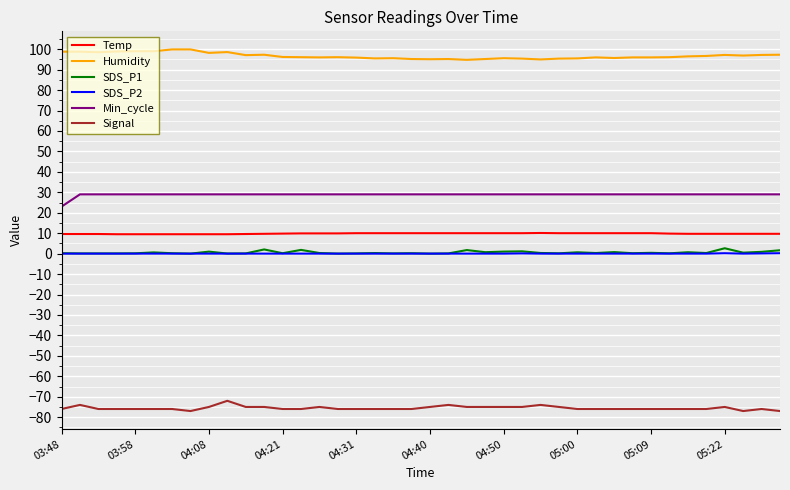

Which series has the largest total across all categories?

Humidity